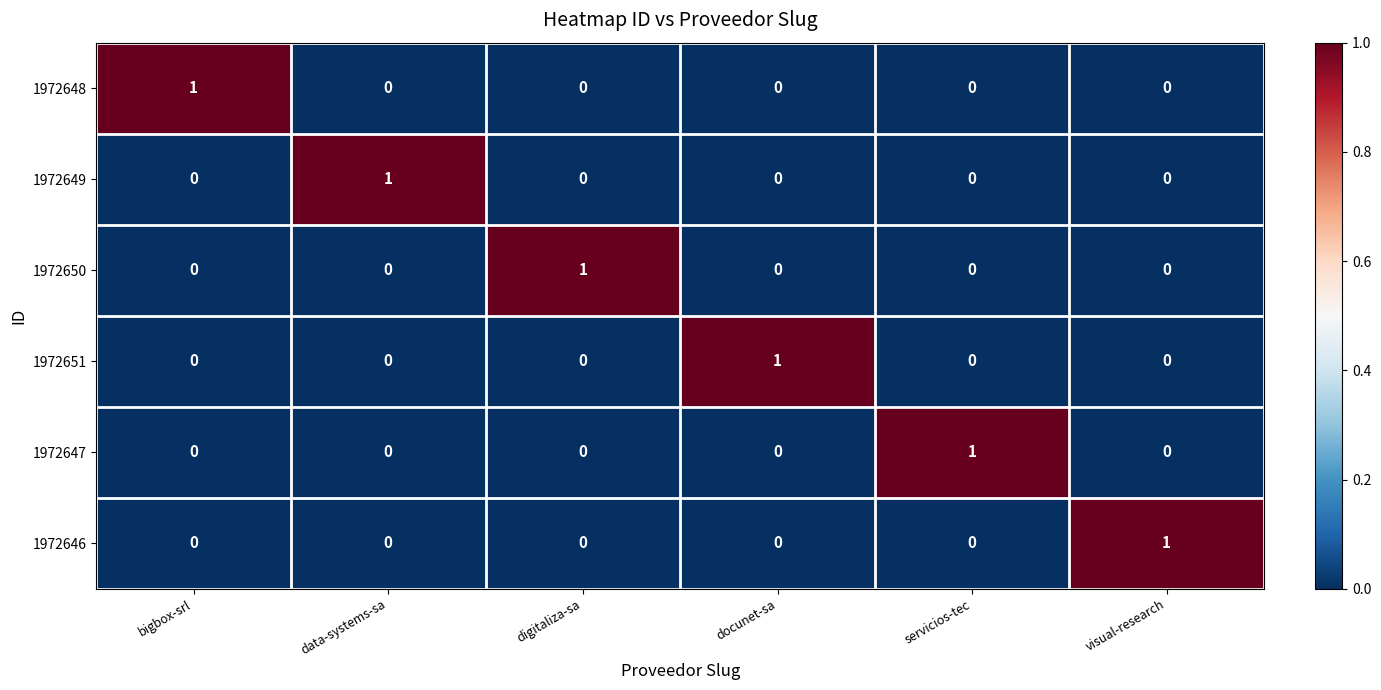

How many distinct data groups are displayed?

6